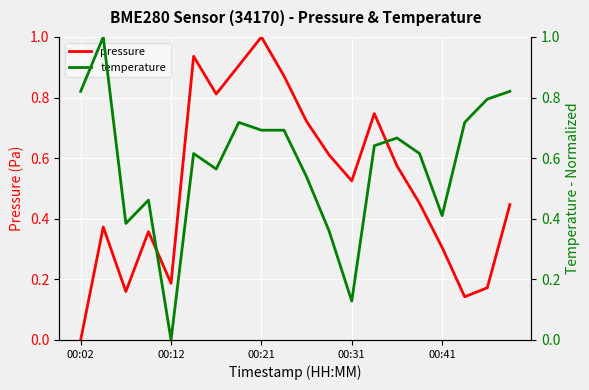

The value of pressure at 00:02 is -0.6. True or false?

False